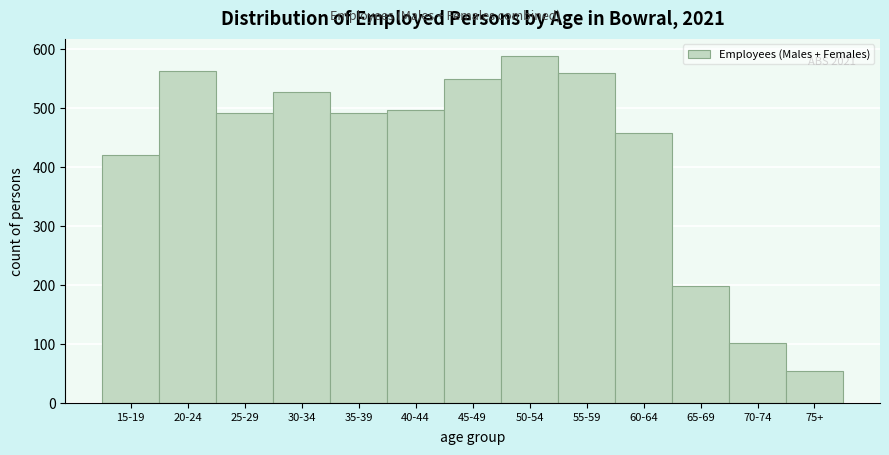

The value at 65-69 is 324. True or false?

False